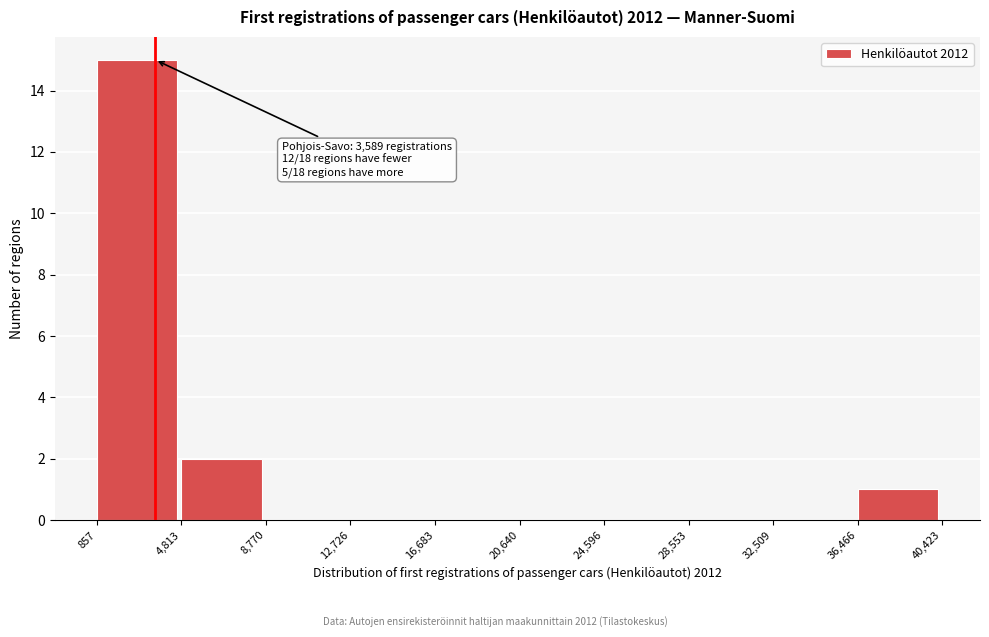

Over which range of the x-axis is the bar tallest?

857 to 4,813